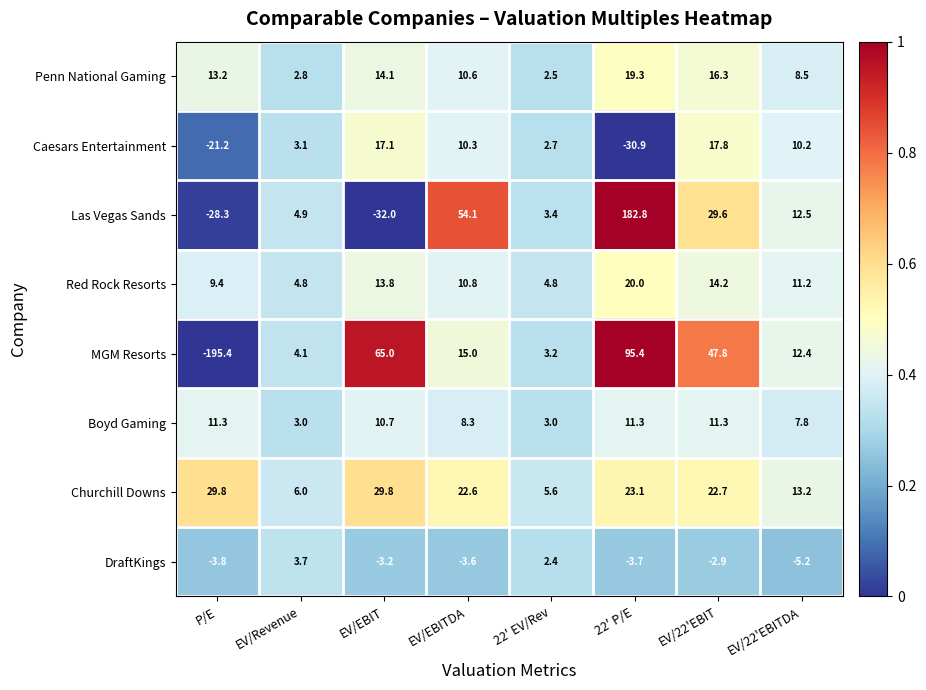

How many data points does each series have?

8